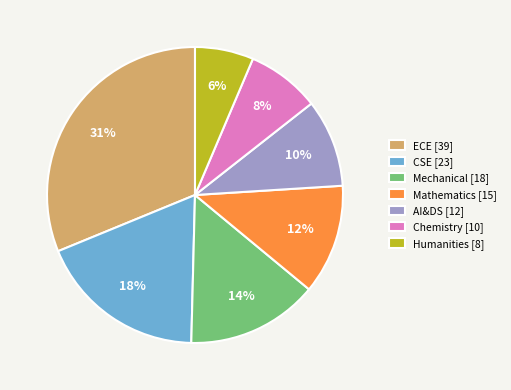

Which has a higher value, Mathematics or Humanities?

Mathematics